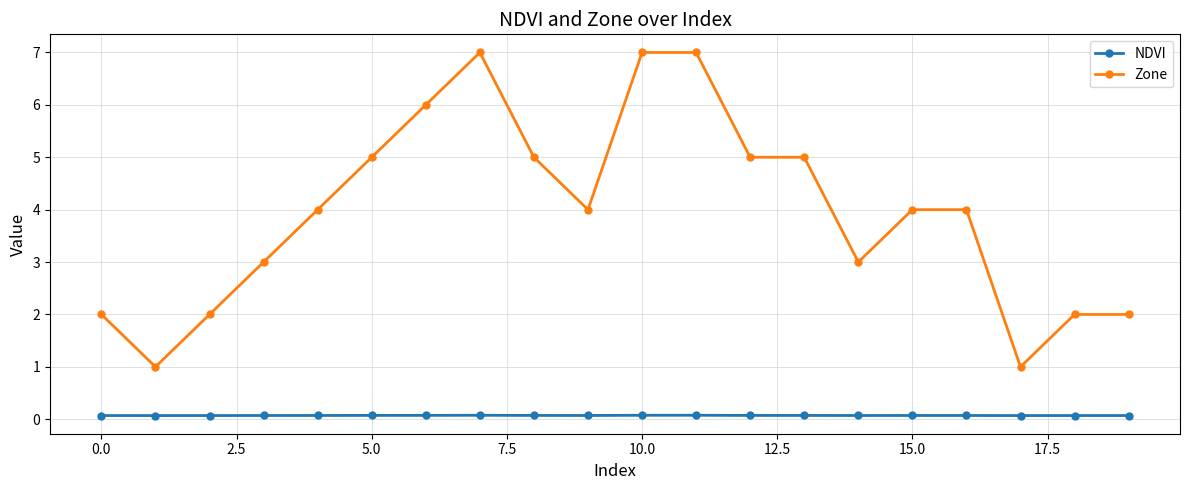

True or false: Zone has more than 0 interior local peaks.

True